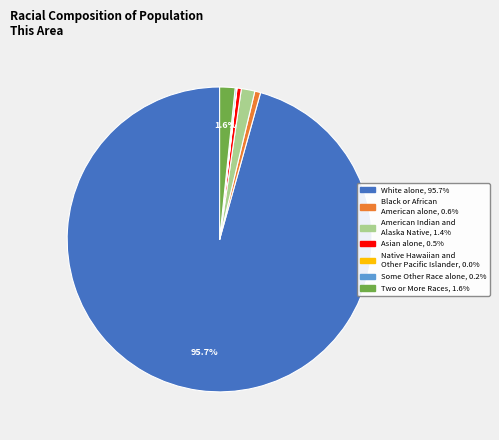

What is the largest slice in the pie chart?

White alone